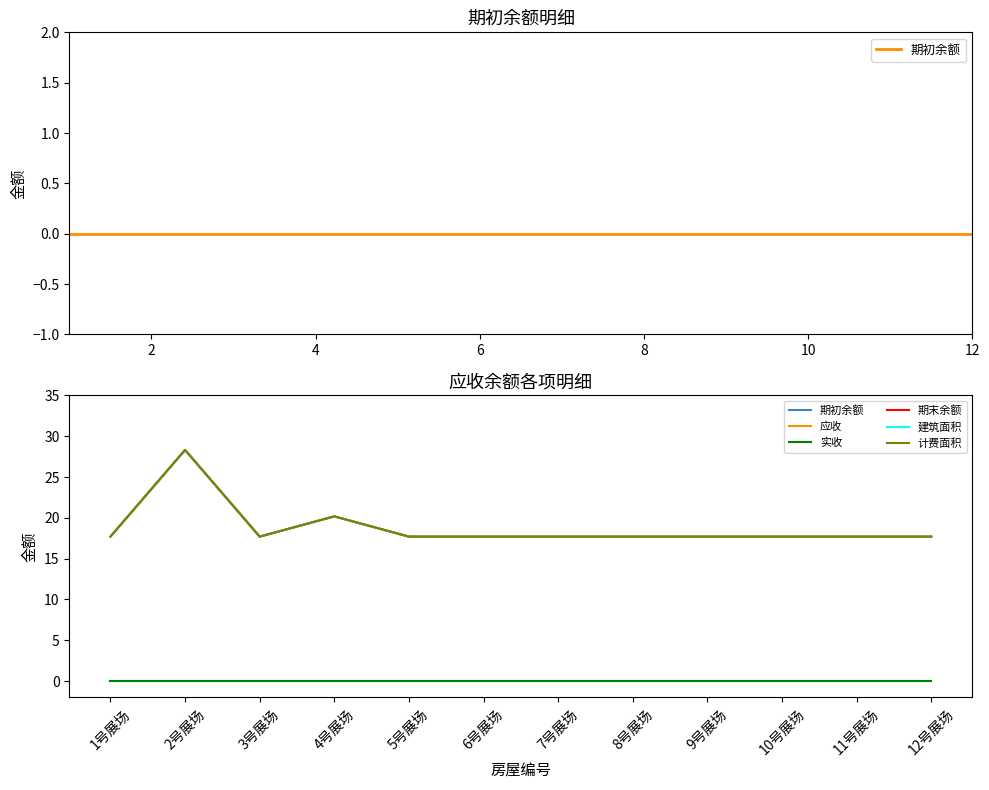

How many interior local valleys does the 建筑面积 series have?

1